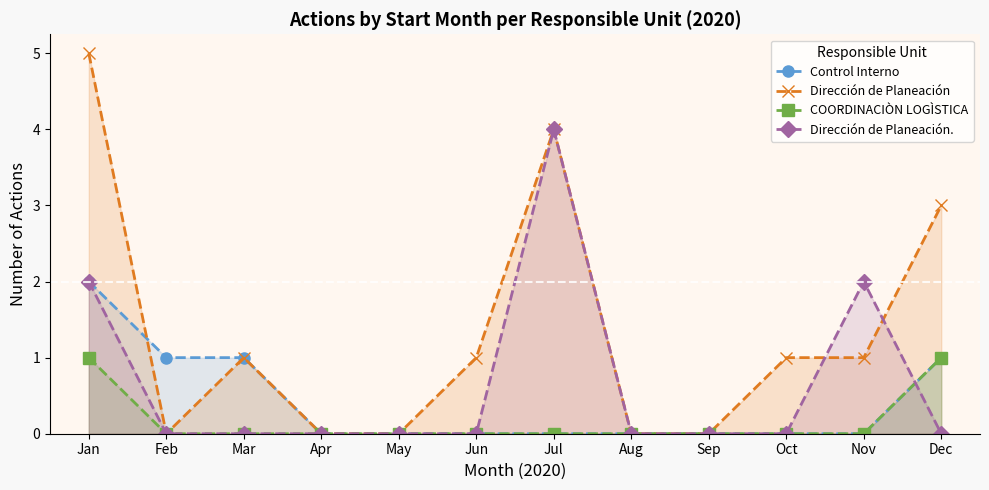

What is the difference between the second highest and minimum values in the Dirección de Planeación series?

4